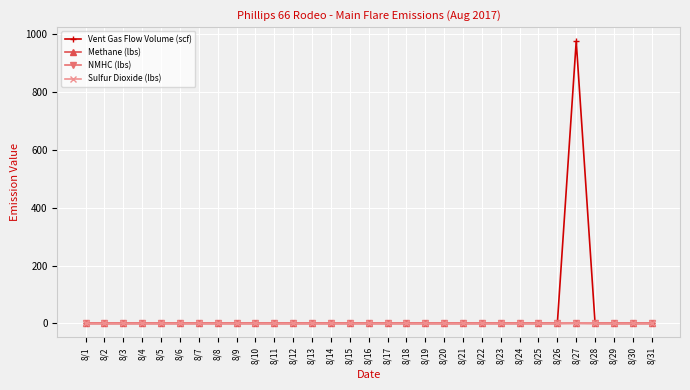

True or false: NMHC (lbs) has a value of 0.0 at 8/30.

True